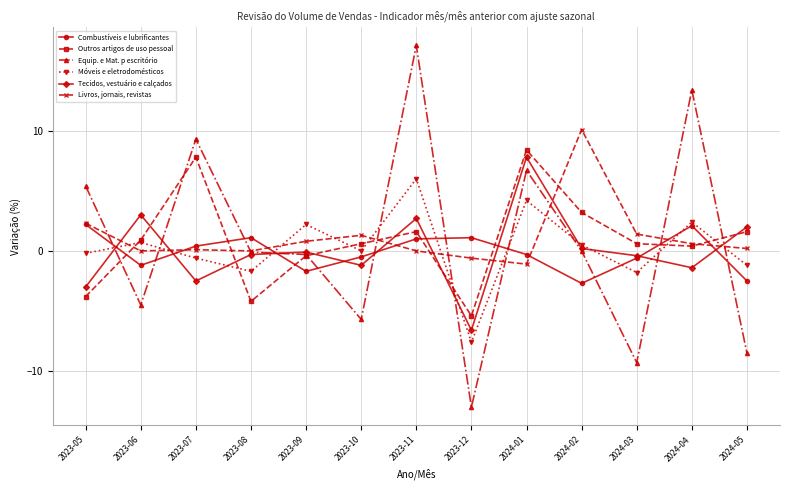

Which series has the largest total across all categories?

Livros, jornais, revistas